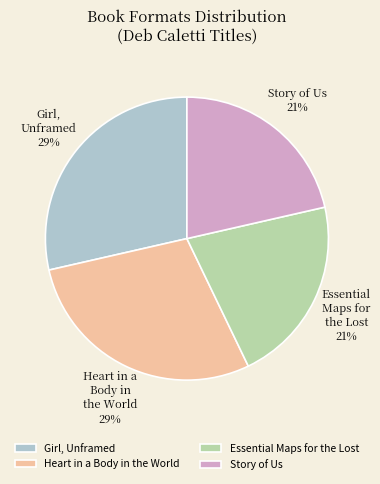

Do Essential Maps for the Lost and Story of Us together represent more than half of the pie?

No